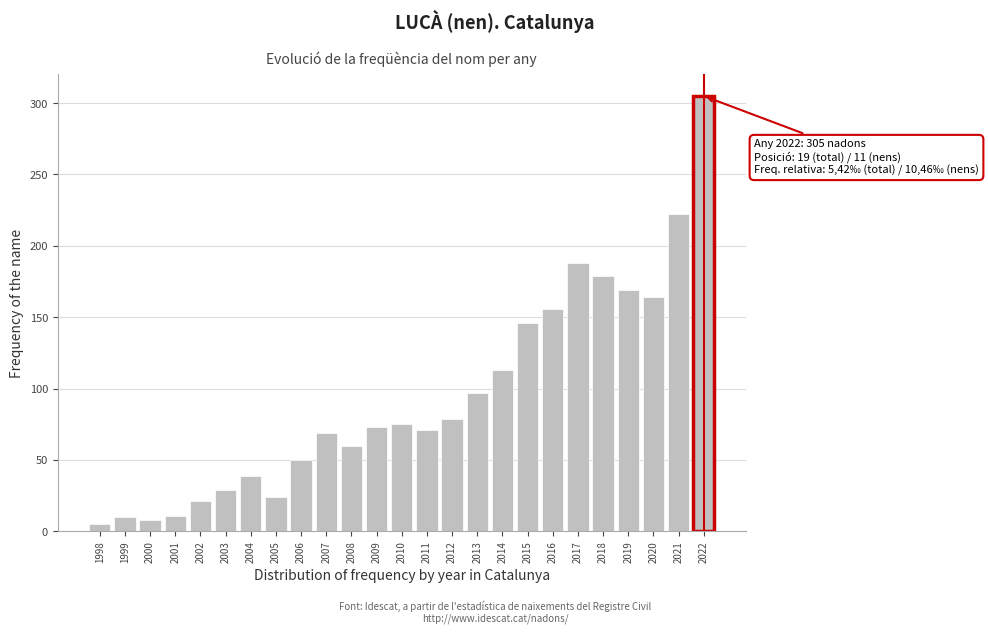

The value at 2004 is 10. True or false?

False